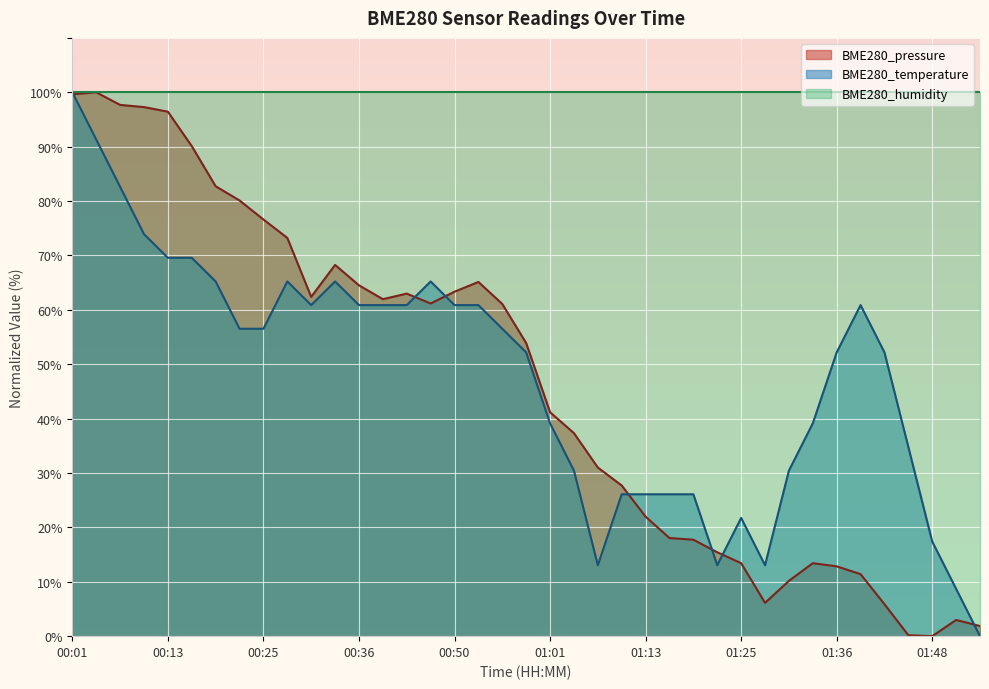

Reading left to right, what are all the values shown in this chart?

BME280_pressure: 99.6	100.0	97.7	97.3	96.4	90.1	82.7	80.1	76.6	73.2	62.4	68.3	64.5	62.0	63.0	61.2	63.3	65.1	61.1	53.9	41.2	37.3	31.0	27.7	22.0	18.0	17.7	15.4	13.4	6.1	10.2	13.4	12.8	11.4	5.9	0.2	0.0	3.0	1.9
BME280_temperature: 100.0	91.3	82.6	73.9	69.6	69.6	65.2	56.5	56.5	65.2	60.9	65.2	60.9	60.9	60.9	65.2	60.9	60.9	56.5	52.2	39.1	30.4	13.0	26.1	26.1	26.1	26.1	13.0	21.7	13.0	30.4	39.1	52.2	60.9	52.2	34.8	17.4	8.7	0.0